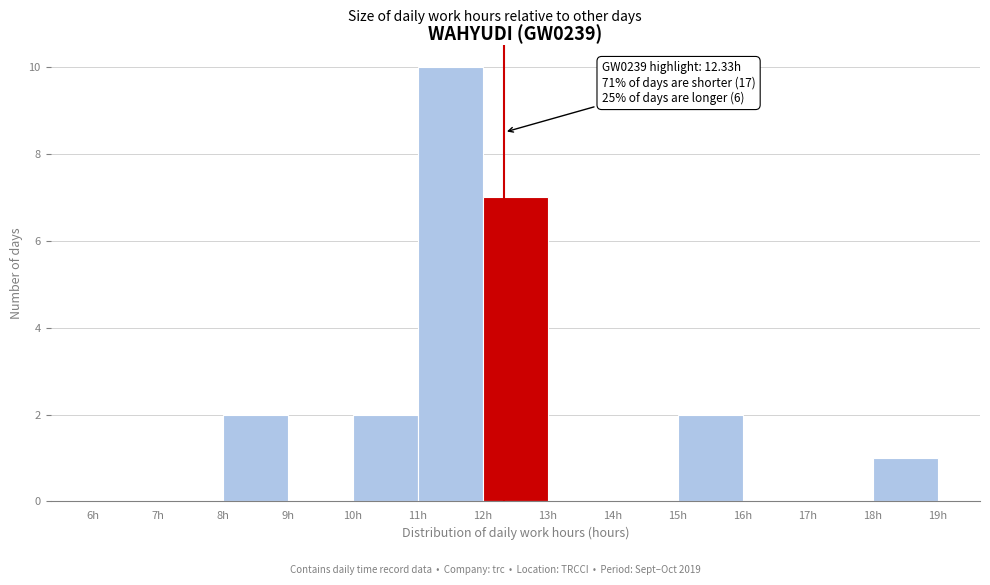

Which range on the x-axis has the tallest bar?

11 to 12